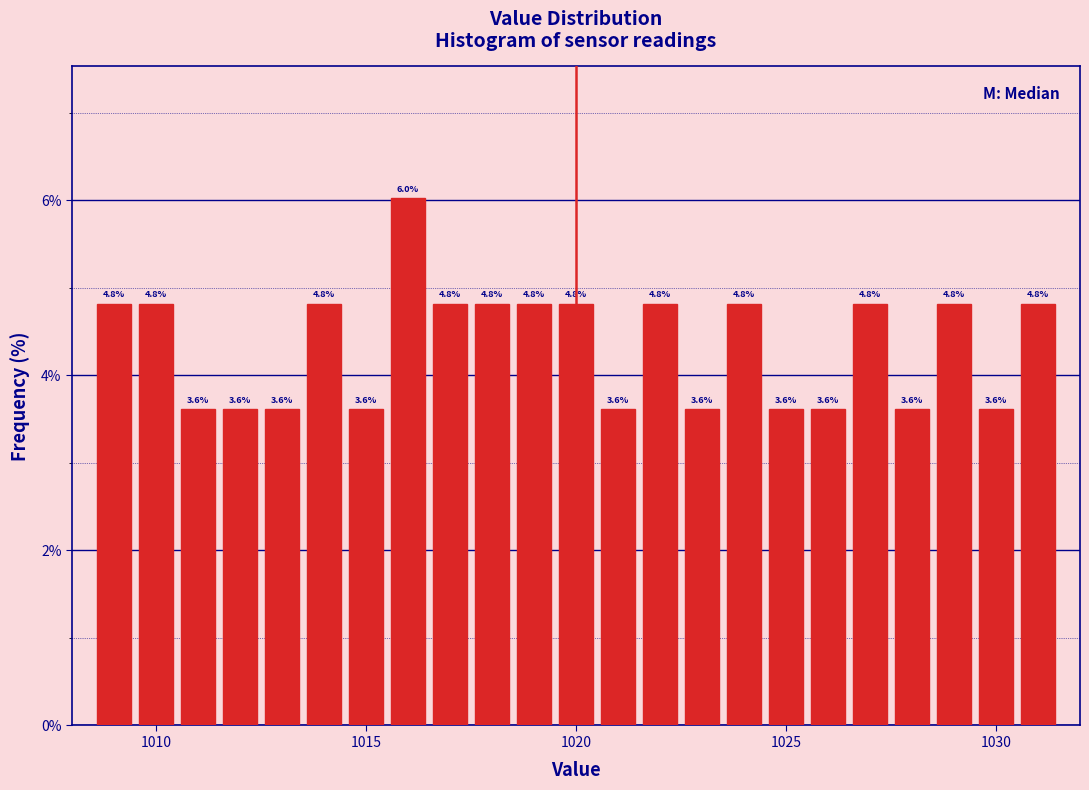

Read against the x-axis, roughly where is the centre of the tallest bar?

1016.0